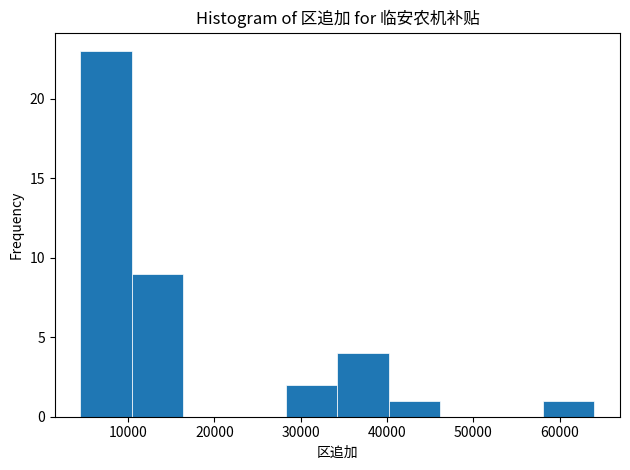

Over which range of the x-axis is the bar tallest?

5000 to 10000